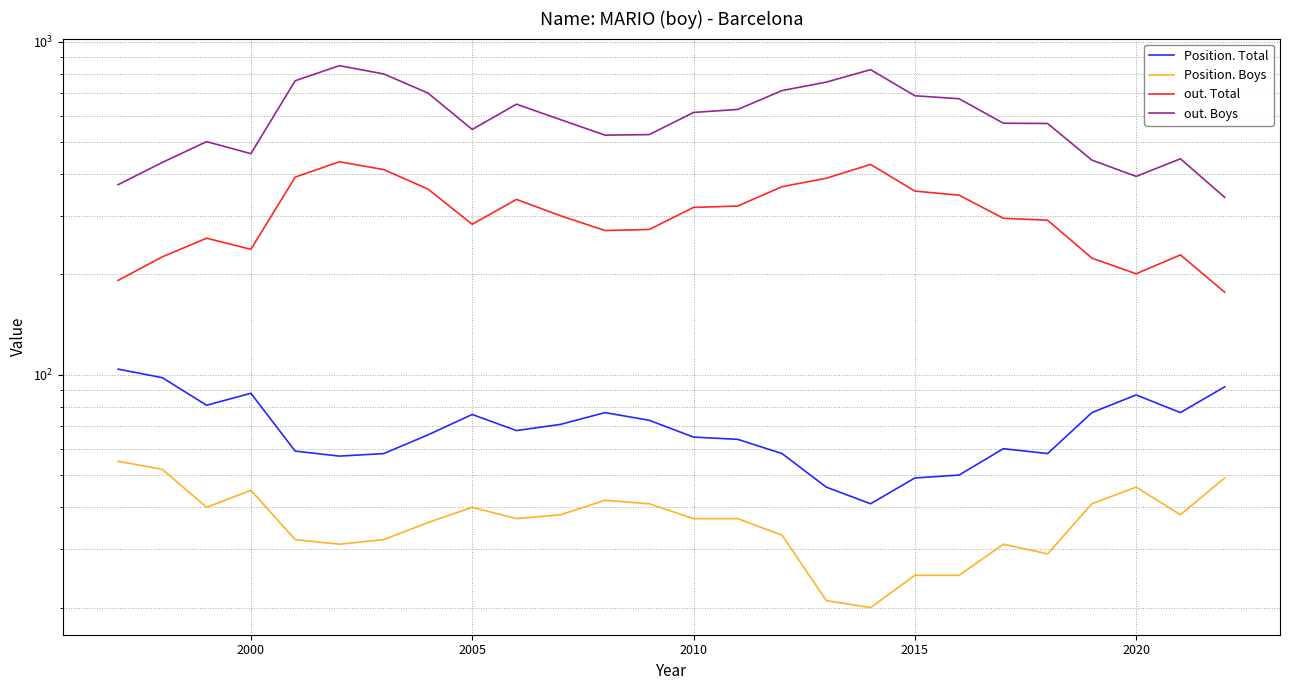

What is the average value of the out. Total series?

305